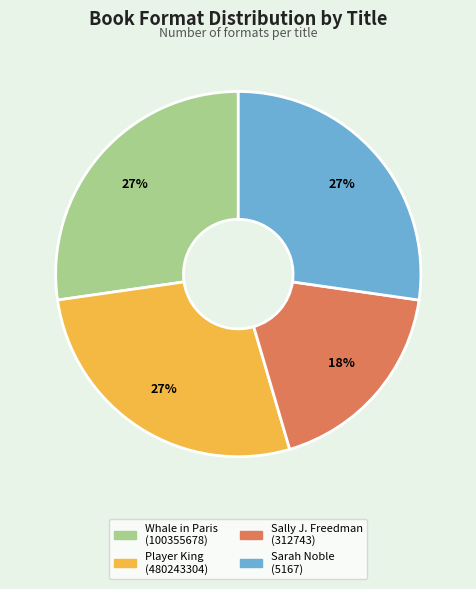

Is there a majority slice in this chart?

No